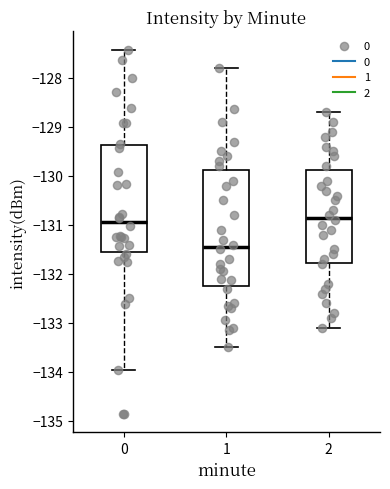

Reading left to right, read every box against the y-axis: the position of its median line, the range the box covers, and the ends of its whiskers. The values are not printed on the chart, so give them approximately, as read against the axis.

0: median -130.9, box -131.5 to -129.4, whiskers -134.0 to -127.4
1: median -131.4, box -132.3 to -129.9, whiskers -133.5 to -127.8
2: median -130.8, box -131.8 to -129.9, whiskers -133.1 to -128.7